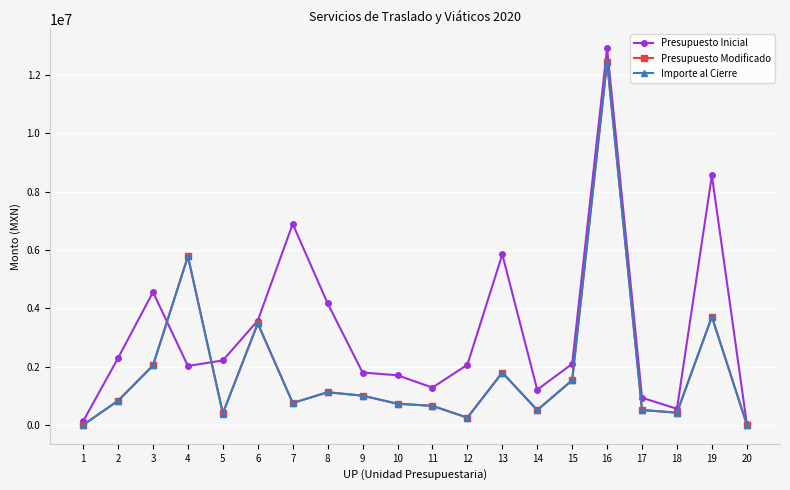

True or false: Presupuesto Inicial and Importe al Cierre cross at least once.

True